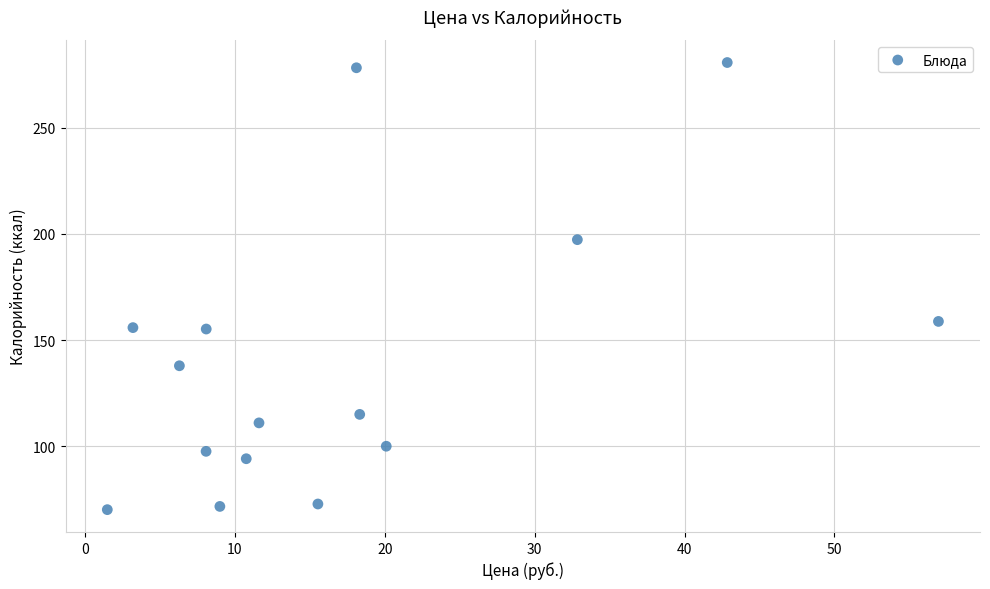

What is the range of Y values (max minus min)?

210.6